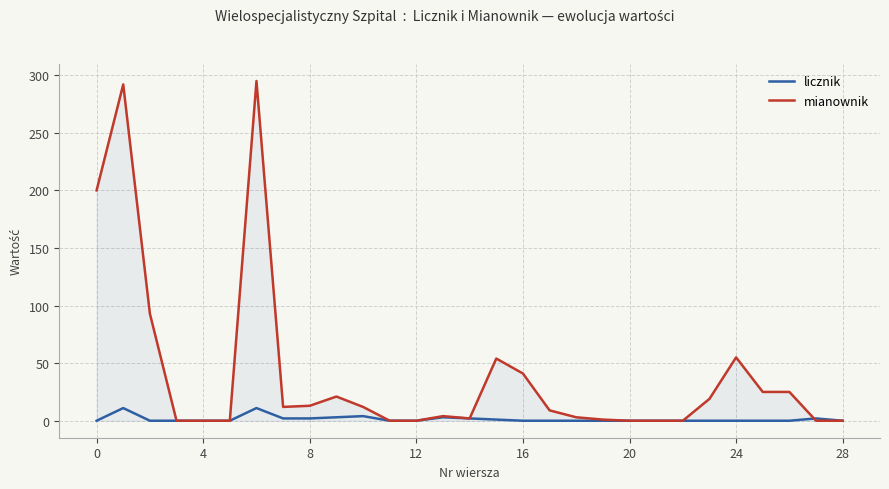

Rank the series by their maximum value, from lowest to highest.

licznik, mianownik